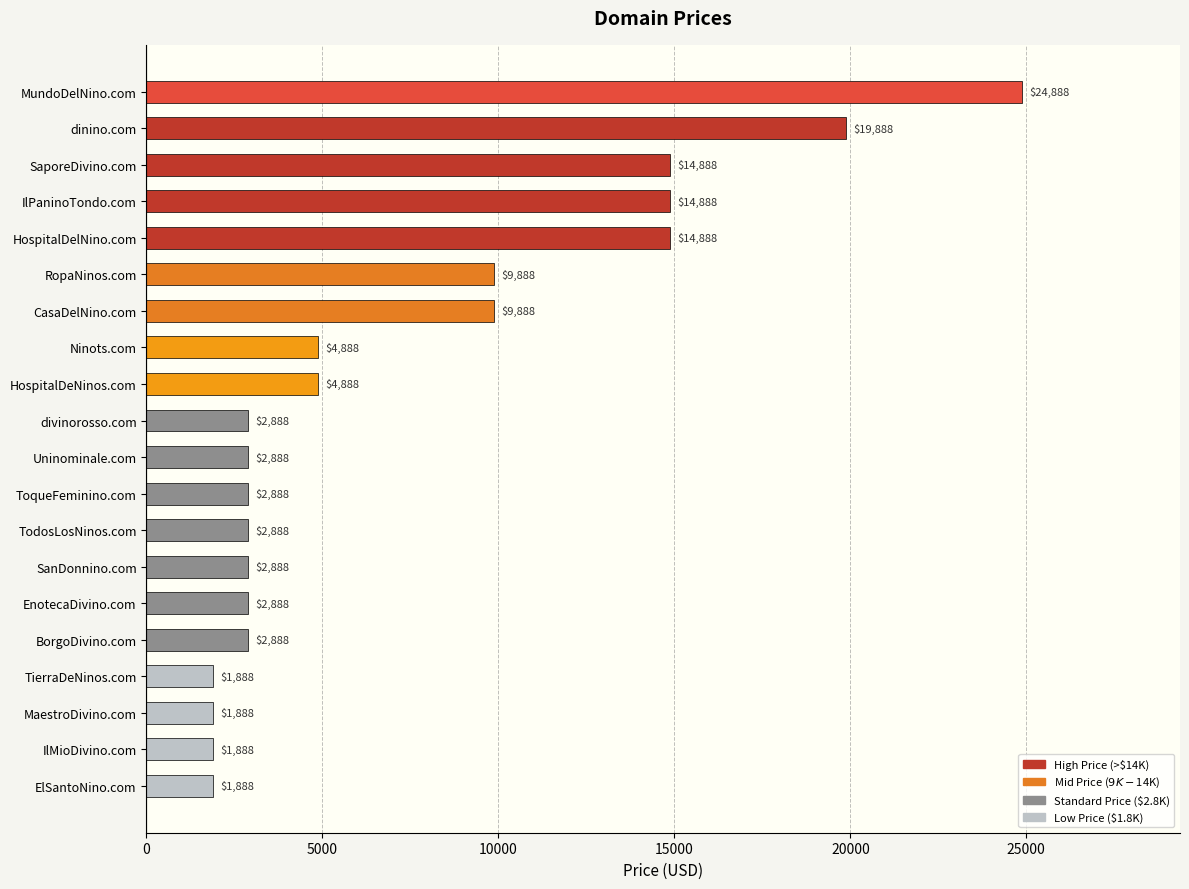

Reading bottom to top, extract all data points from this chart.

1888	1888	1888	1888	2888	2888	2888	2888	2888	2888	2888	4888	4888	9888	9888	14888	14888	14888	19888	24888